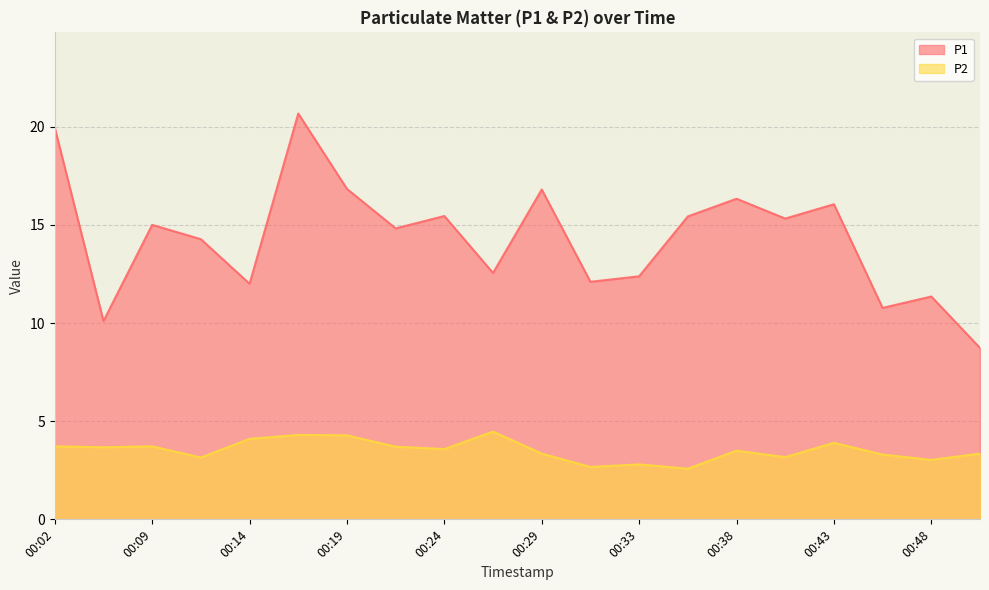

At 00:19, list the series in order from smallest to largest.

P2, P1